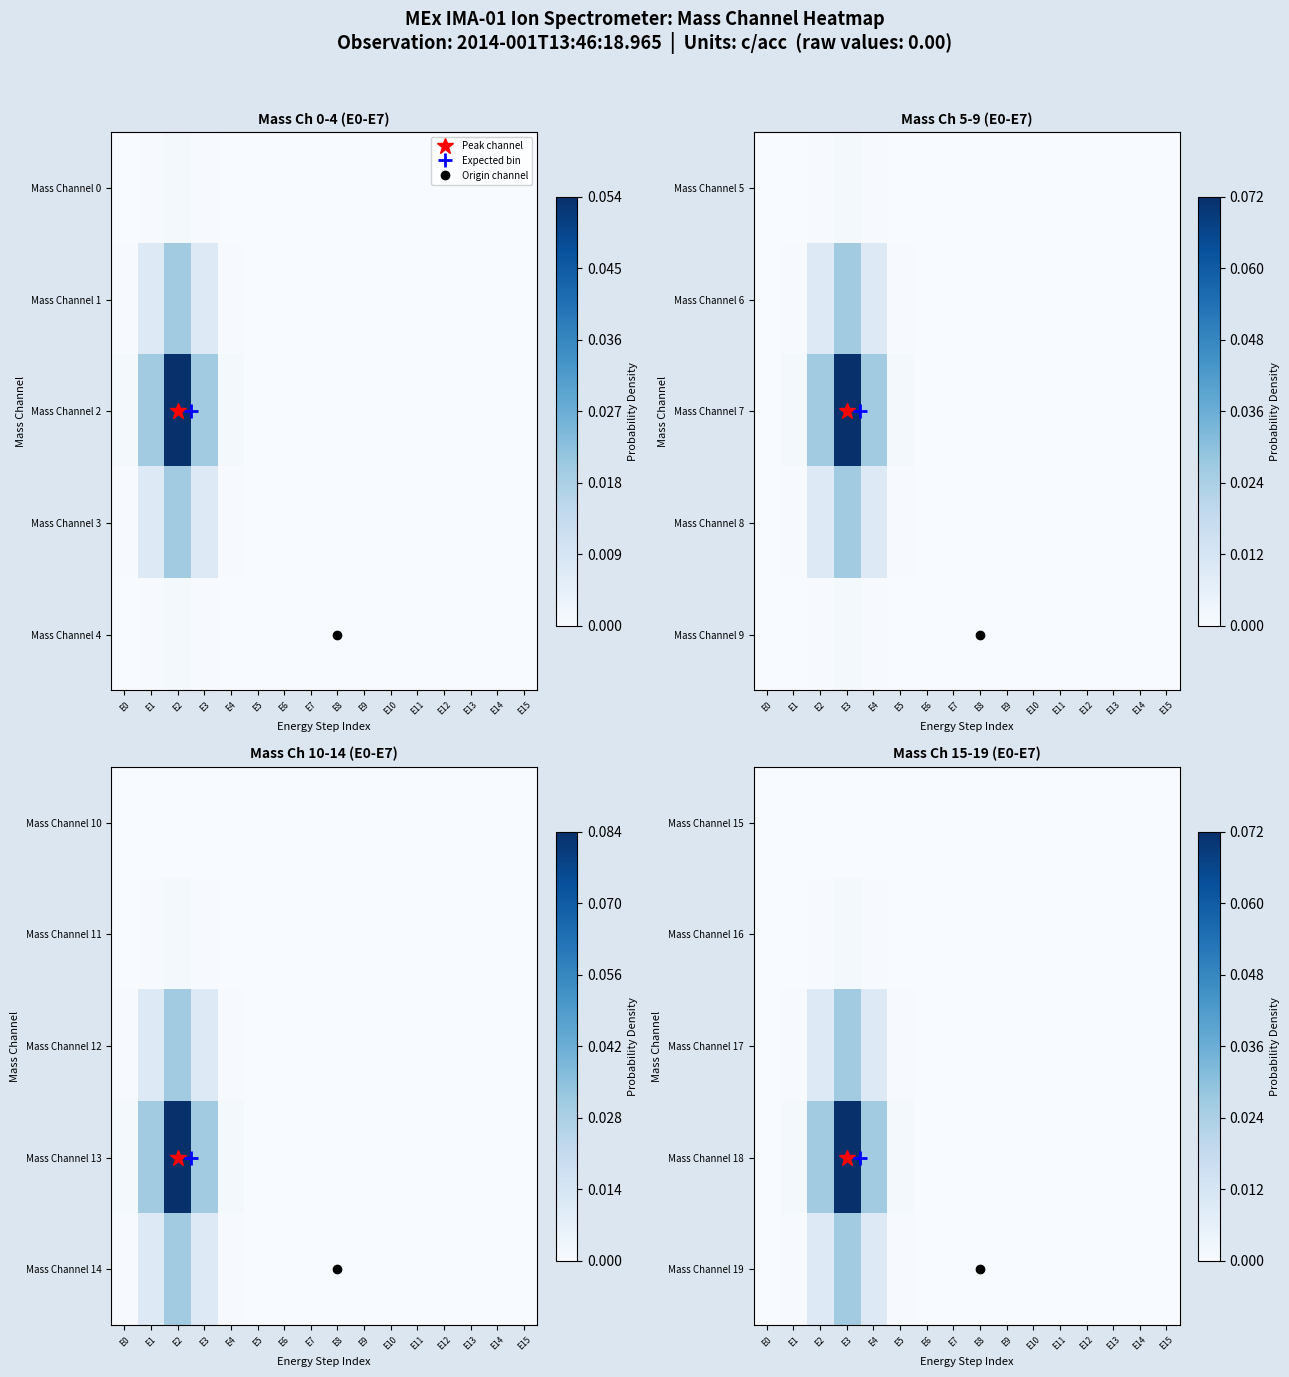

At which category is the sum across all series the highest?

E3